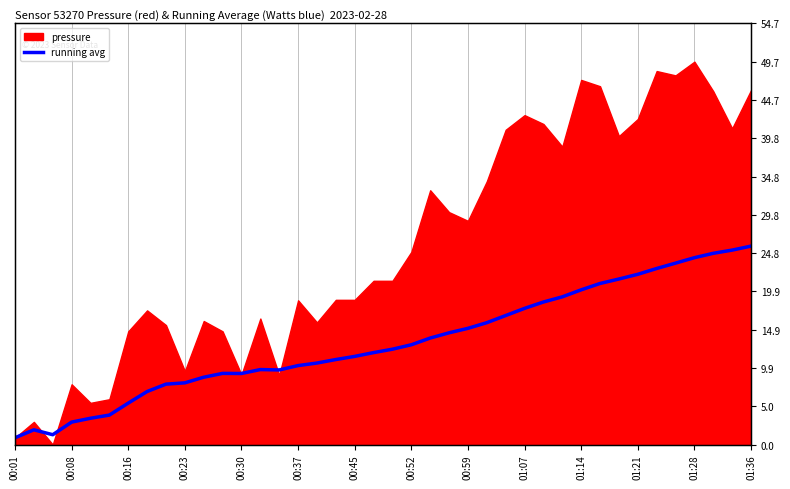

What is the difference between the values at 36 and 32?

2.8